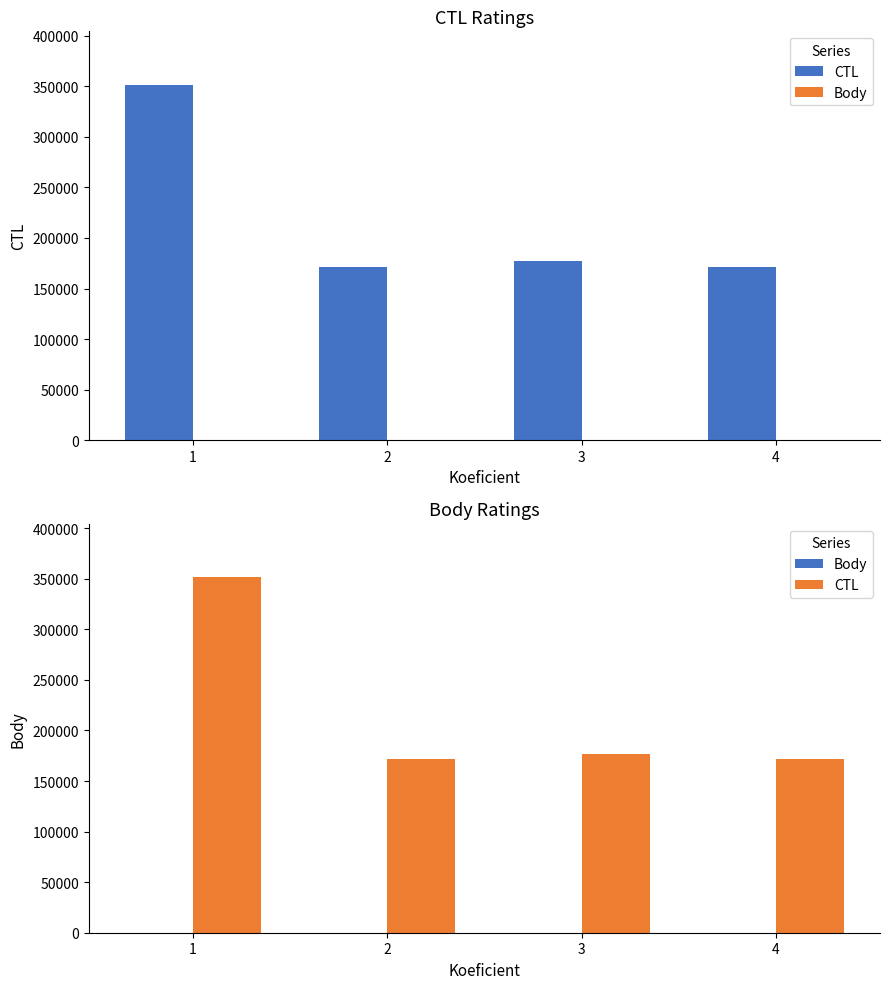

What is the value of the Body bar at the 2nd from the left?

2